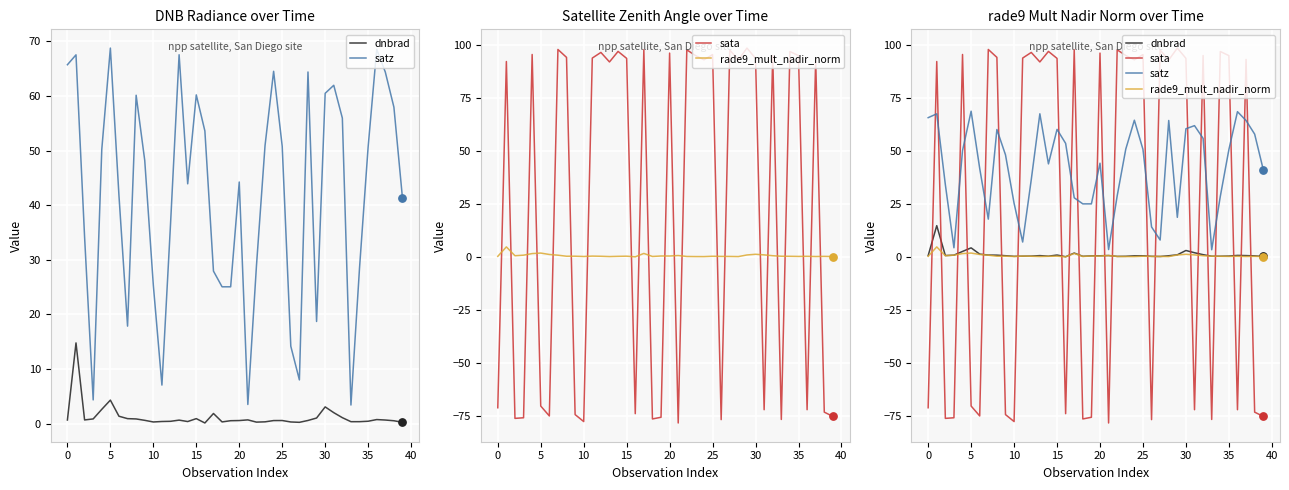

Is the value of satz at 15 greater than the value of sata at 36?

Yes